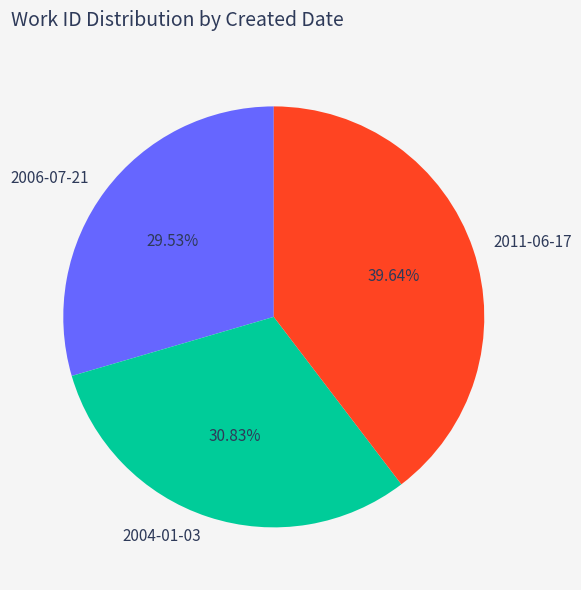

Is there a majority slice in this chart?

No